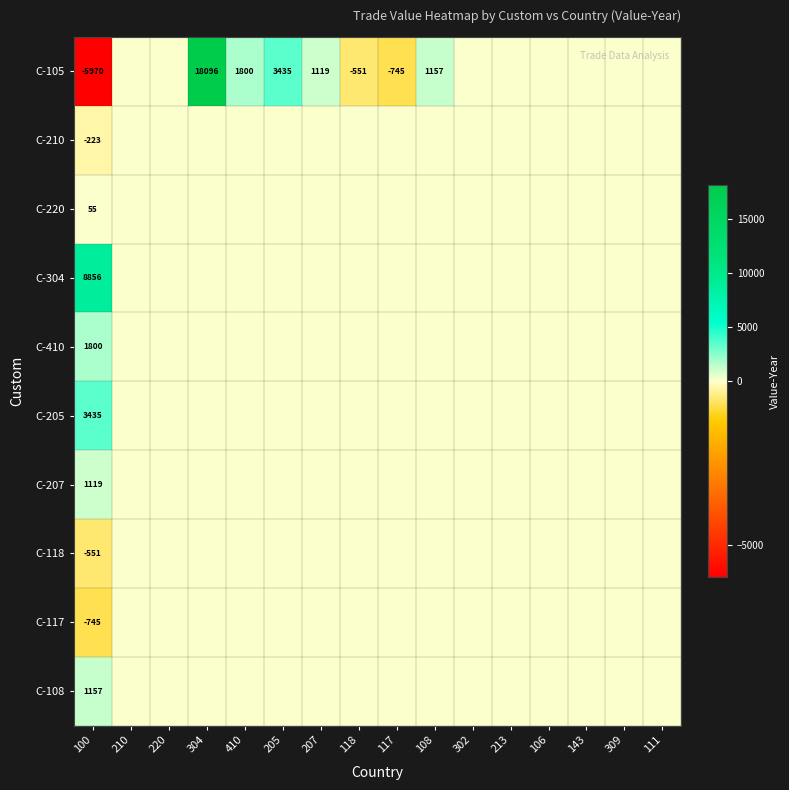

How many categories are shown in the chart?

16